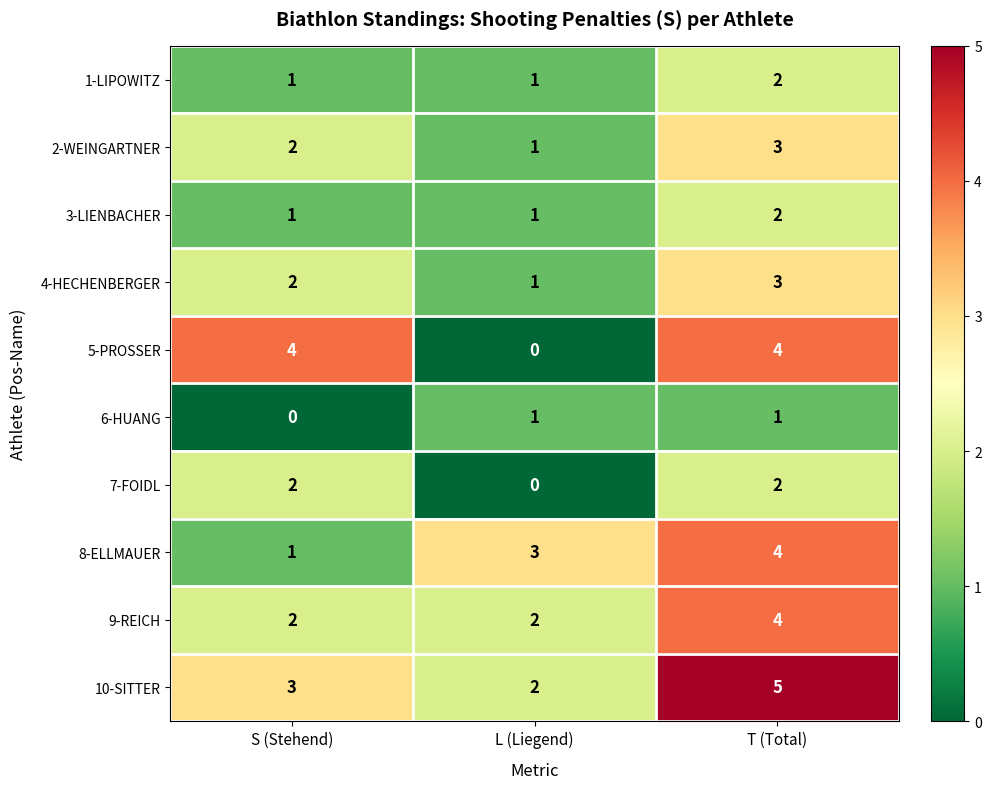

What is the sum of all 7-FOIDL values?

4